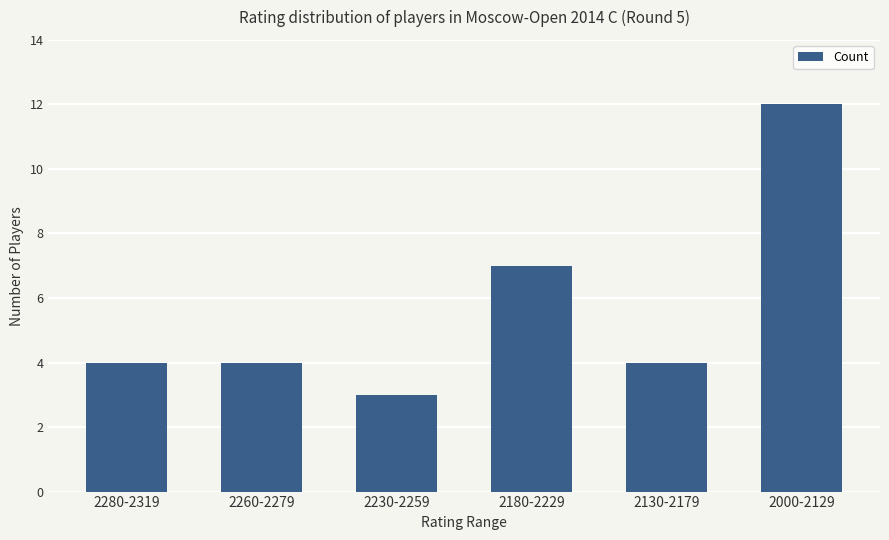

Is it true that the value at 2000-2129 is 19?

False